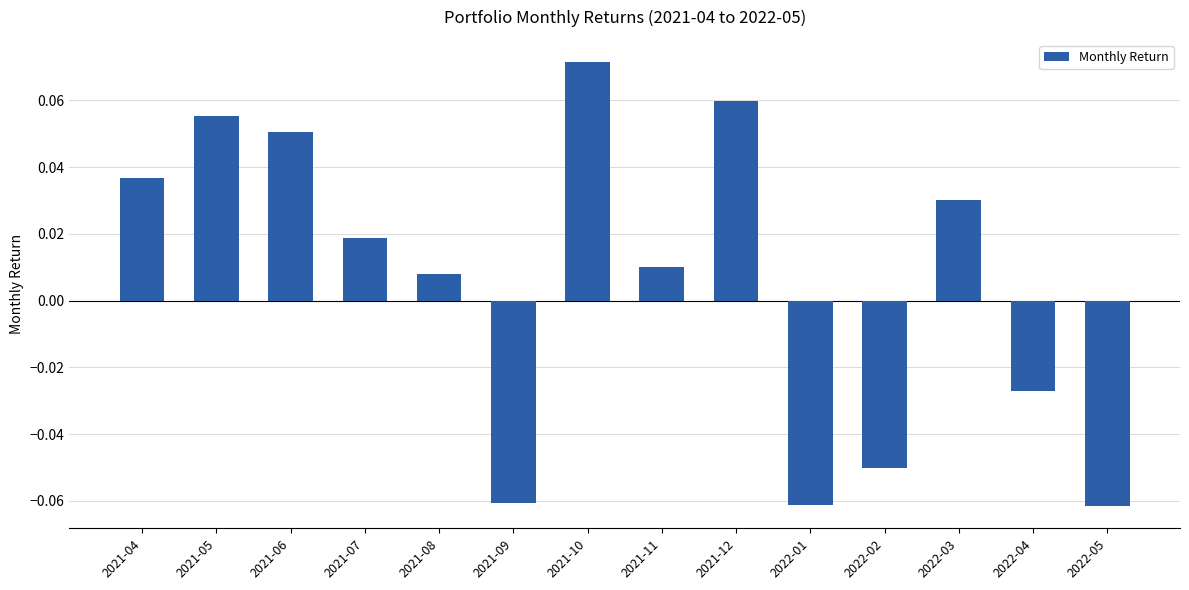

What is the label of the 9th bar from the left?

2021-12